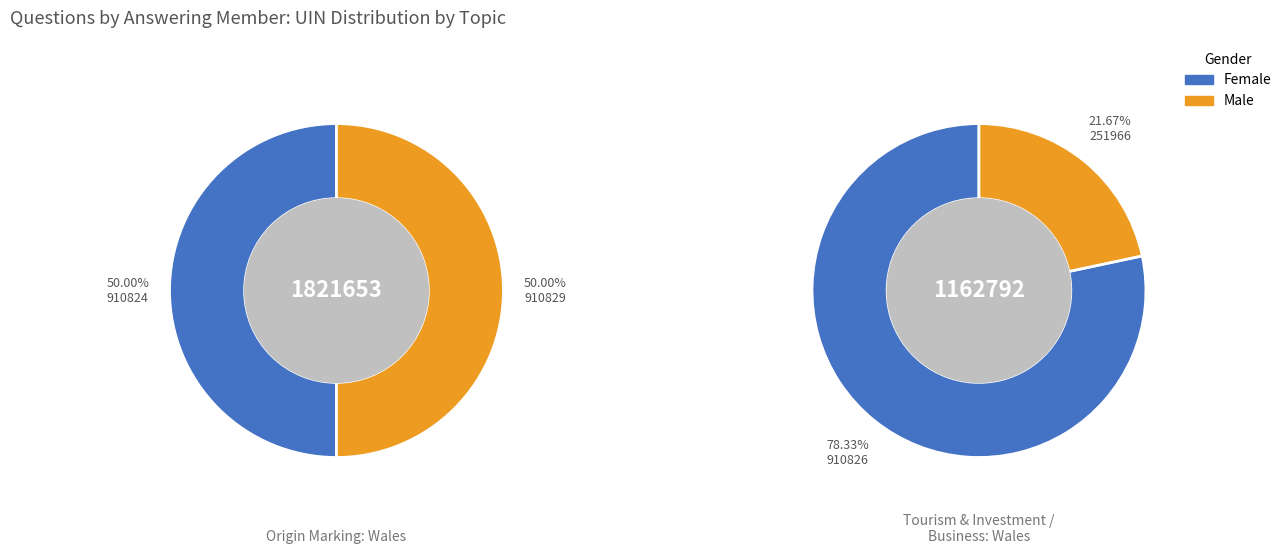

How many slices are in this pie chart?

2